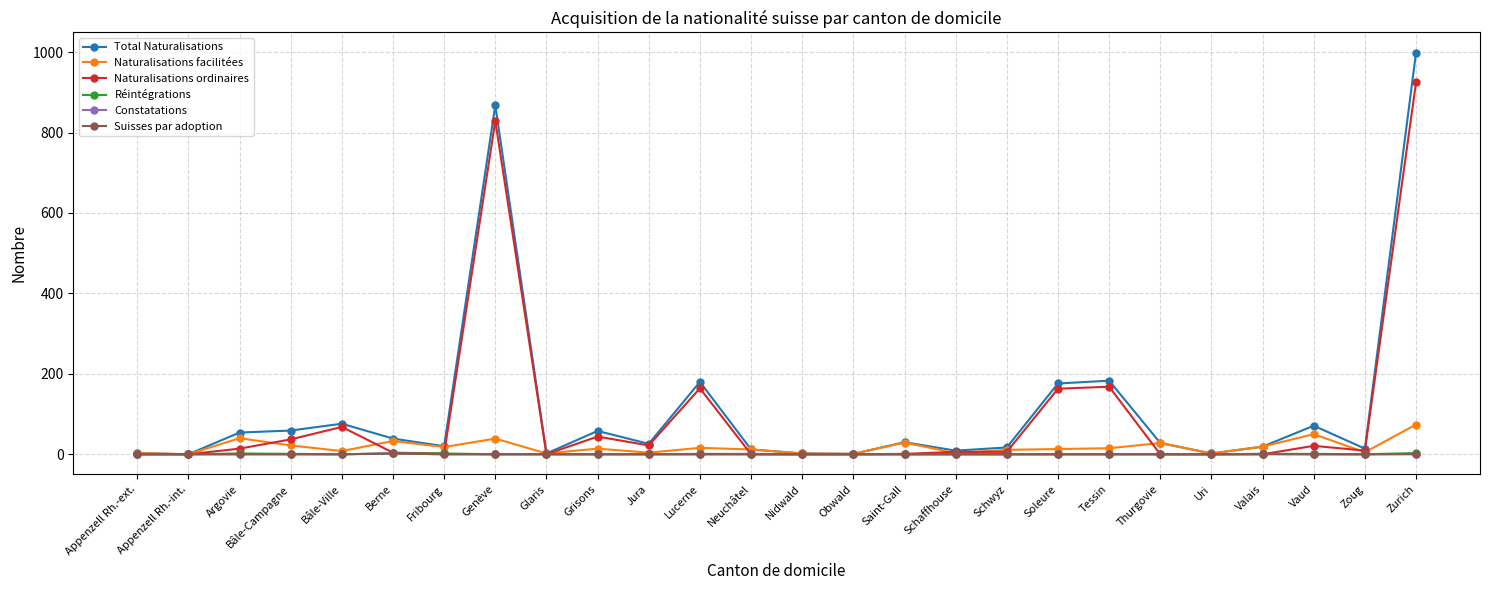

What is the label of the 8th point from the left?

Genève